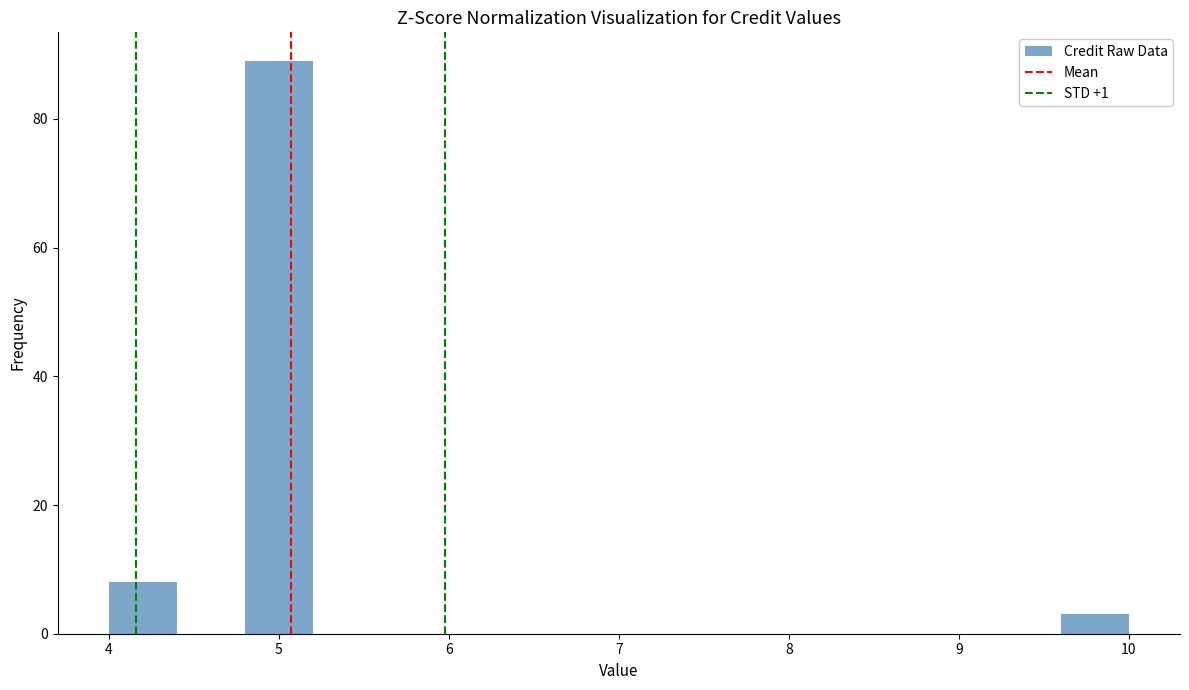

How tall is the bar that spans 4.0 to 4.4 on the x-axis? The values are not printed on the chart, so give them approximately, as read against the axis.

8